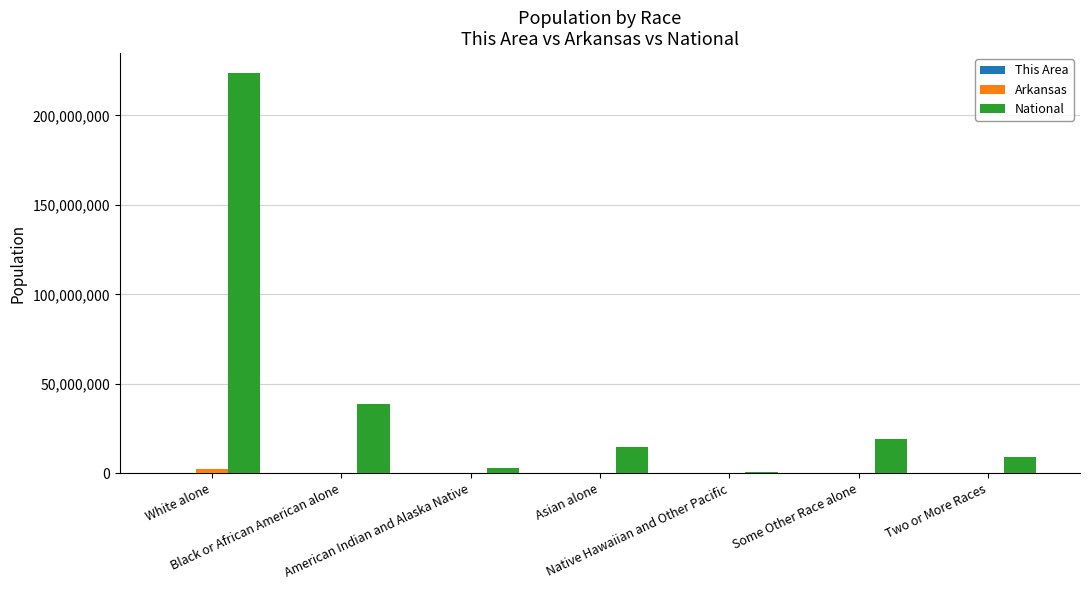

What is the greatest value displayed?

223553265